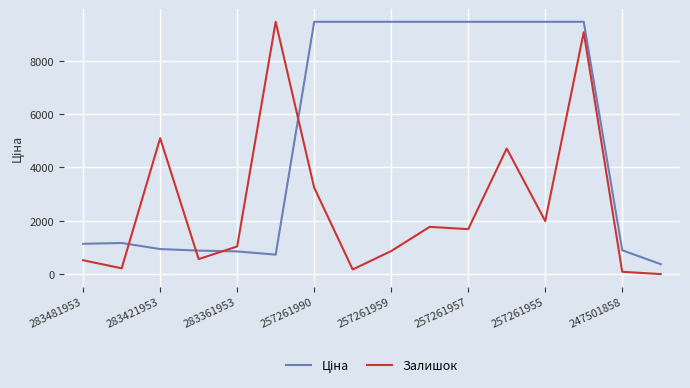

What is the maximum value for Залишок?

9458.9